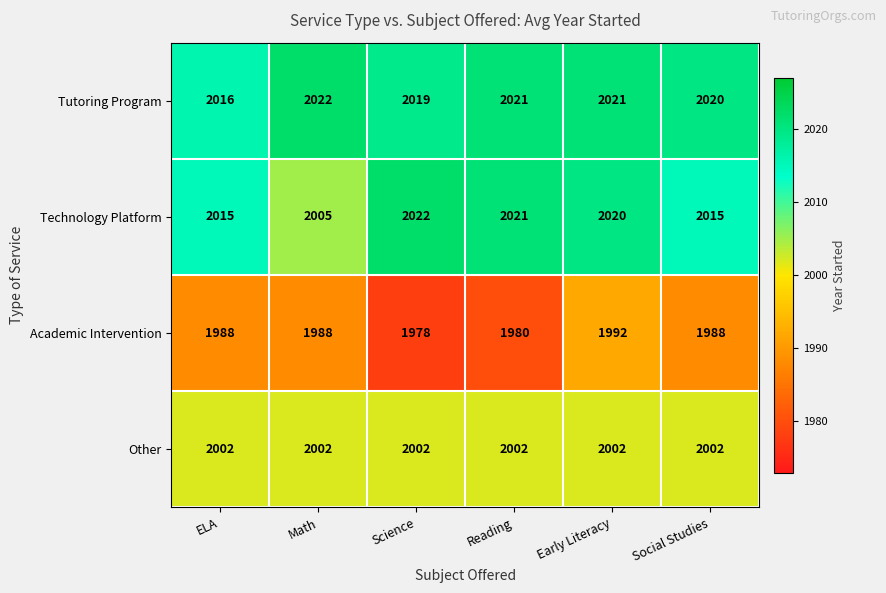

Which label corresponds to the smallest value in the chart?

Science